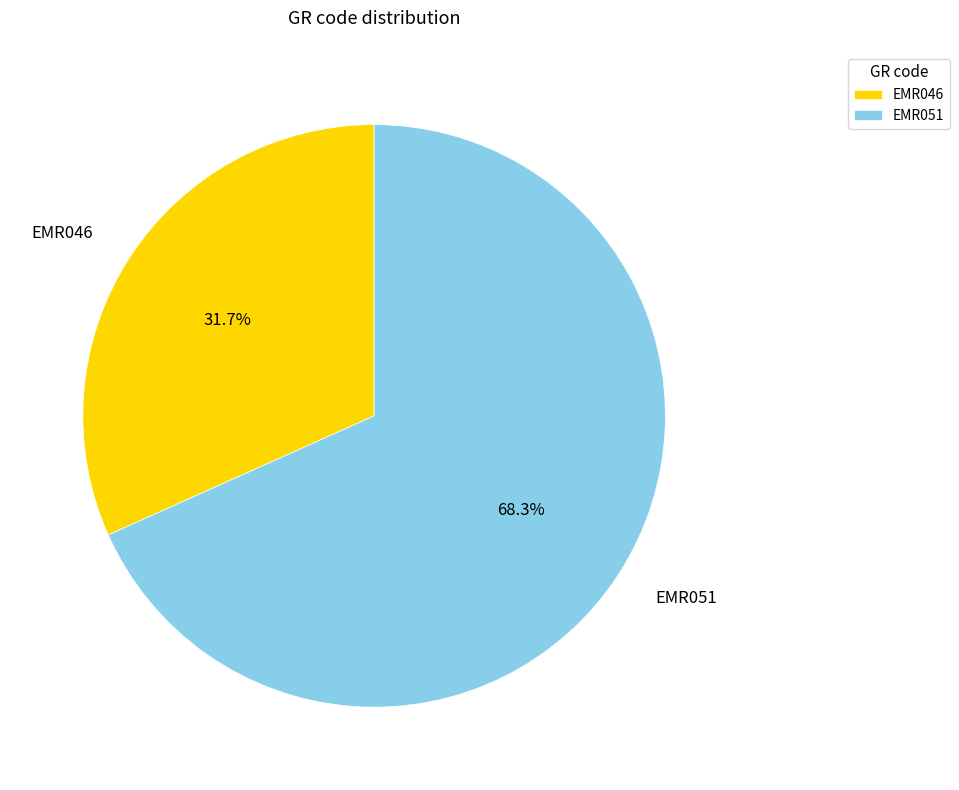

Rank the categories by value from highest to lowest.

EMR051, EMR046